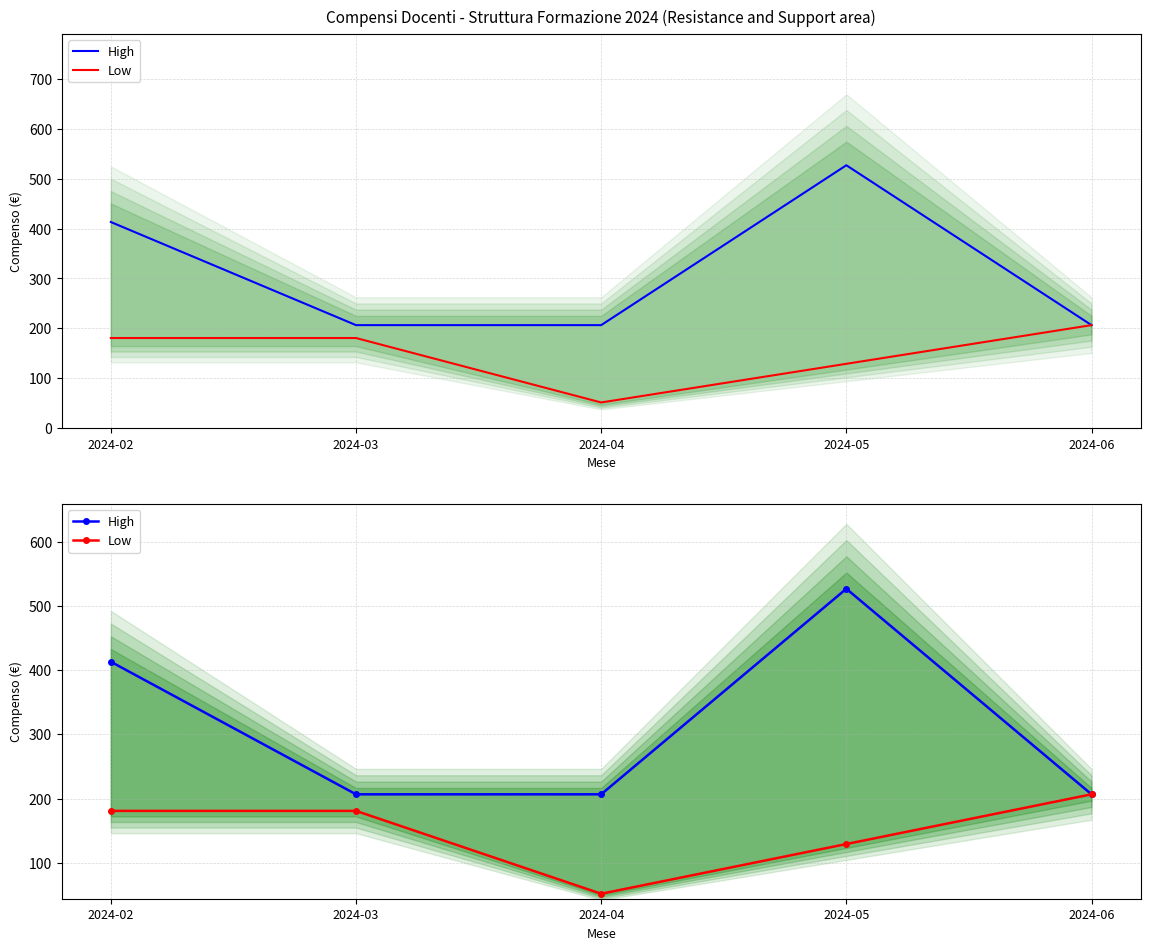

What is the value of the High point at the 1st from the left?

413.1